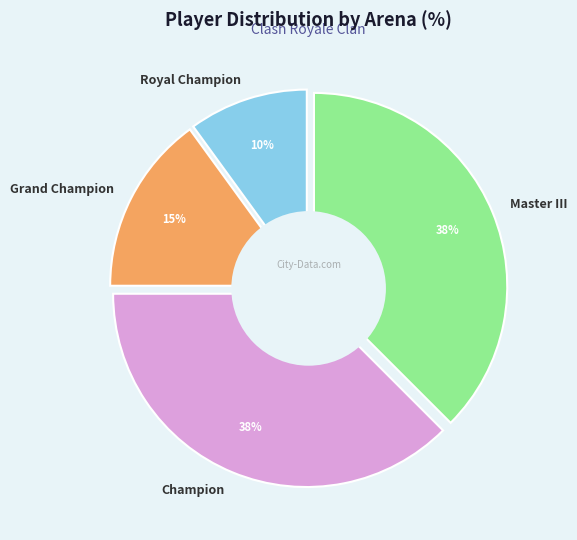

What percentage is the Grand Champion slice, to the nearest percent?

15%